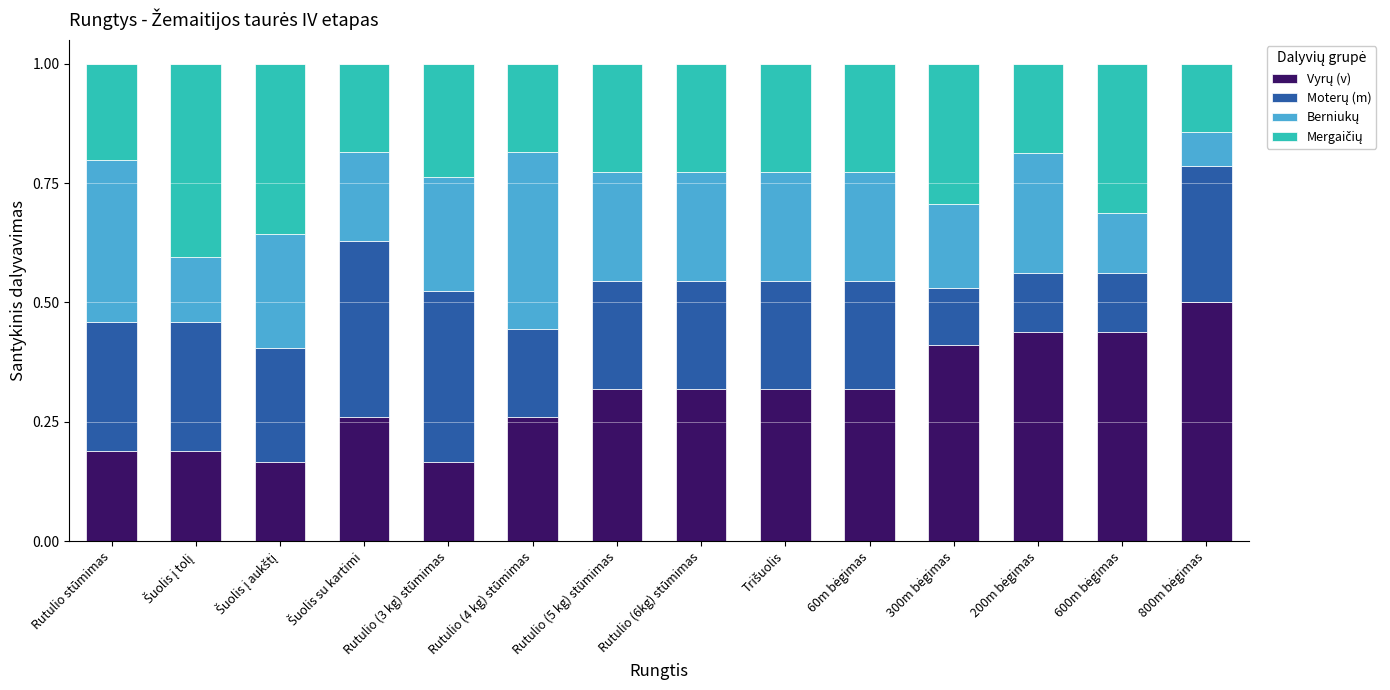

What is the total value across all series at Rutulio (6kg) stūmimas?

1.0